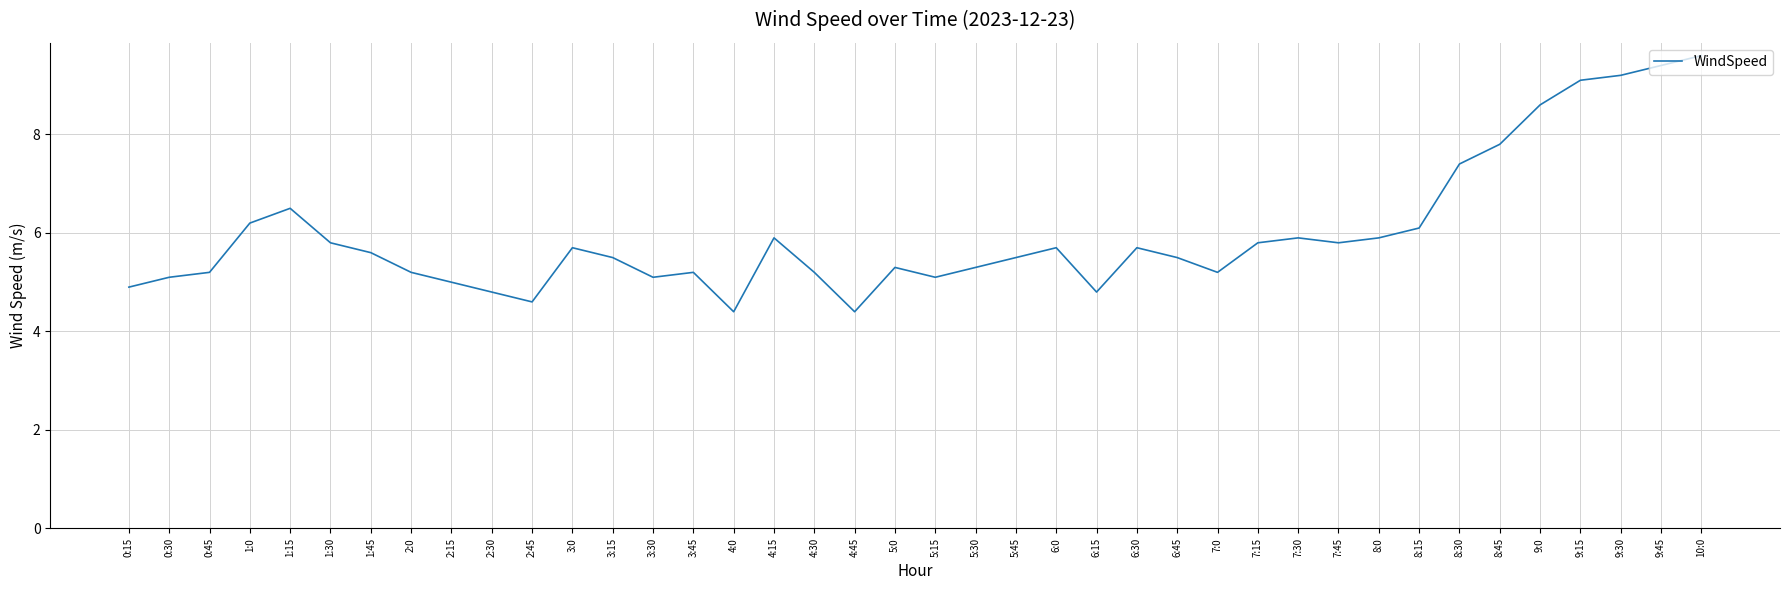

True or false: the data shows 3.3 at 7:15.

False